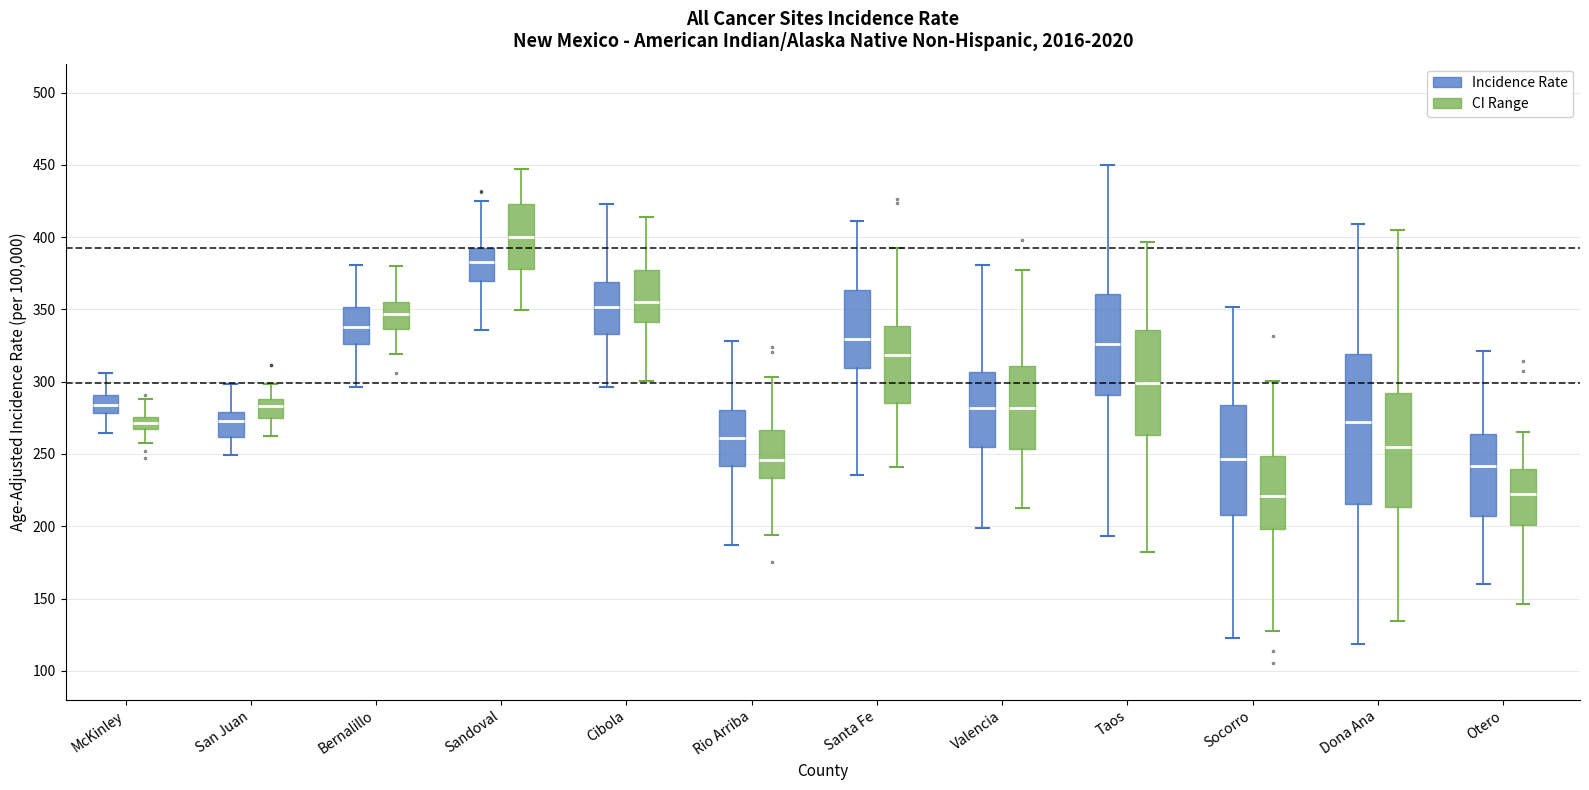

Which box's median line is the highest?

Sandoval (CI Range)